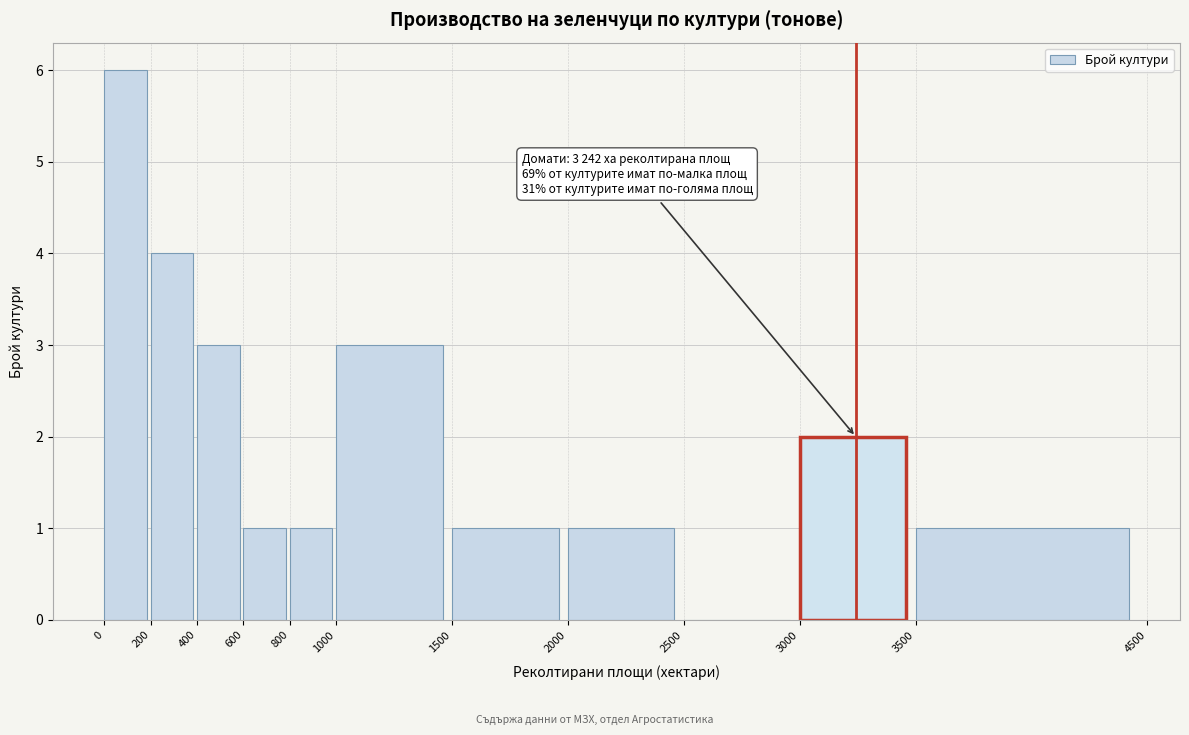

Which range on the x-axis has the tallest bar?

0 to 200